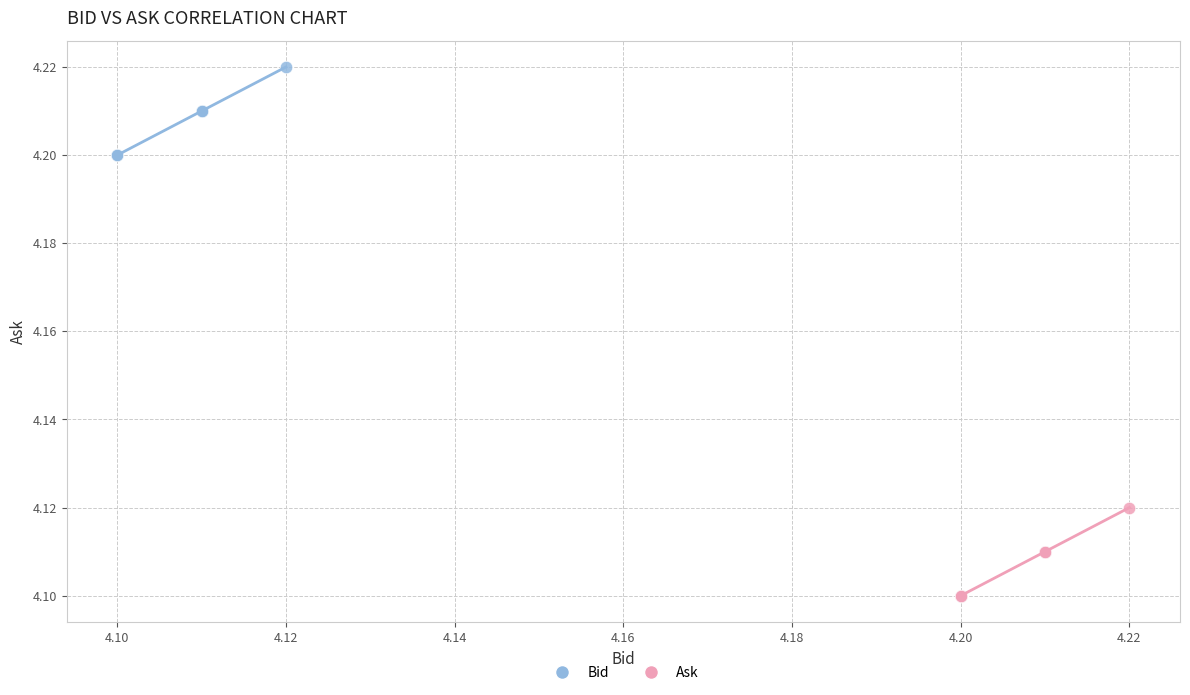

Which series contains the highest Y value?

Bid